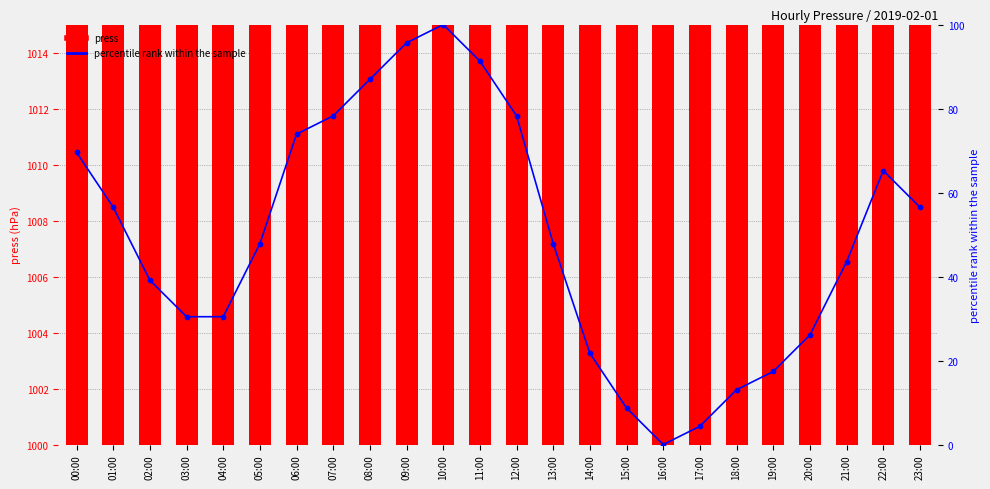

Is the value of percentile rank within the sample at 03:00 greater than the value of press at 11:00?

No